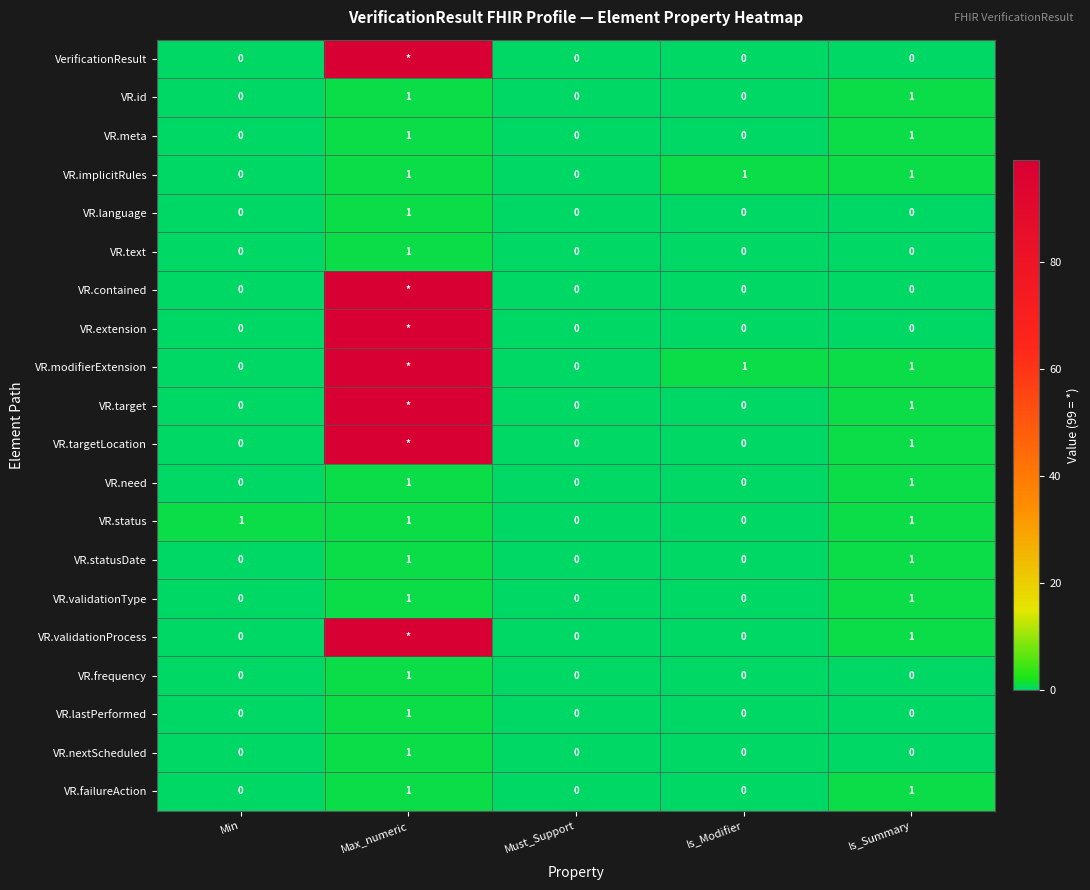

The value of VR.status at Min is 0. True or false?

False